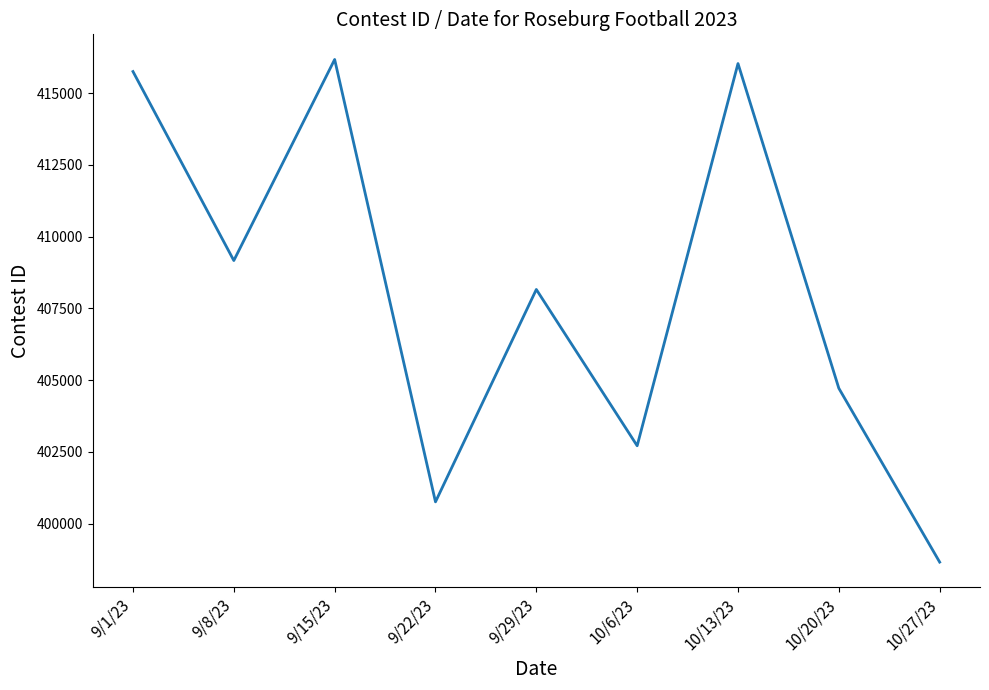

How many lines are shown in the chart?

1